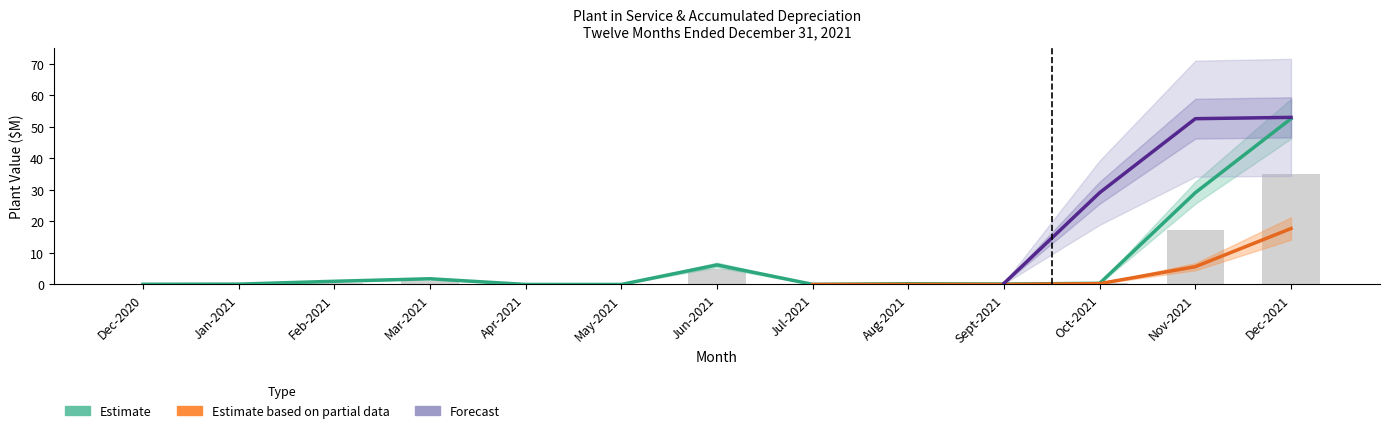

Read the Estimate based on partial data value at Mar-2021.

1.0